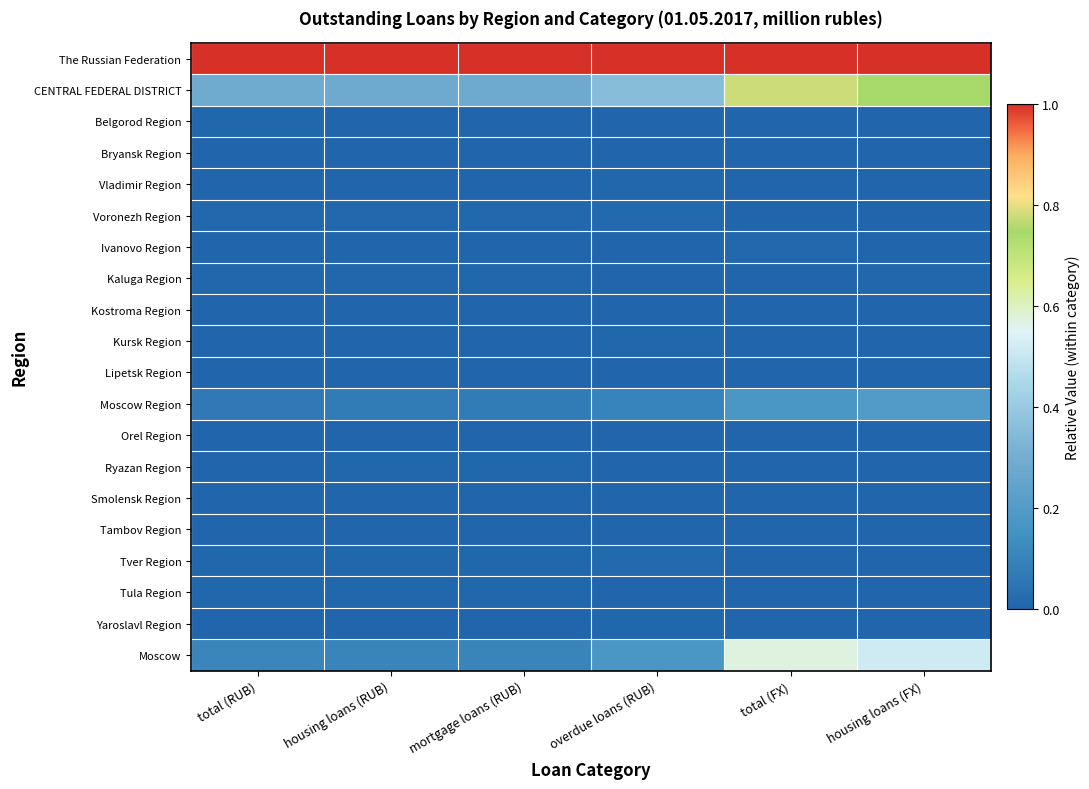

Reading left to right, what are all the values shown in this chart?

The Russian Federation: total (RUB)=1.0	housing loans (RUB)=1.0	mortgage loans (RUB)=1.0	overdue loans (RUB)=1.0	total (FX)=1.0	housing loans (FX)=1.0
CENTRAL FEDERAL DISTRICT: total (RUB)=0.3	housing loans (RUB)=0.3	mortgage loans (RUB)=0.3	overdue loans (RUB)=0.4	total (FX)=0.8	housing loans (FX)=0.7
Belgorod Region: total (RUB)=0.0	housing loans (RUB)=0.0	mortgage loans (RUB)=0.0	overdue loans (RUB)=0.0	total (FX)=0.0	housing loans (FX)=0.0
Bryansk Region: total (RUB)=0.0	housing loans (RUB)=0.0	mortgage loans (RUB)=0.0	overdue loans (RUB)=0.0	total (FX)=0.0	housing loans (FX)=0.0
Vladimir Region: total (RUB)=0.0	housing loans (RUB)=0.0	mortgage loans (RUB)=0.0	overdue loans (RUB)=0.0	total (FX)=0.0	housing loans (FX)=0.0
Voronezh Region: total (RUB)=0.0	housing loans (RUB)=0.0	mortgage loans (RUB)=0.0	overdue loans (RUB)=0.0	total (FX)=0.0	housing loans (FX)=0.0
Ivanovo Region: total (RUB)=0.0	housing loans (RUB)=0.0	mortgage loans (RUB)=0.0	overdue loans (RUB)=0.0	total (FX)=0.0	housing loans (FX)=0.0
Kaluga Region: total (RUB)=0.0	housing loans (RUB)=0.0	mortgage loans (RUB)=0.0	overdue loans (RUB)=0.0	total (FX)=0.0	housing loans (FX)=0.0
Kostroma Region: total (RUB)=0.0	housing loans (RUB)=0.0	mortgage loans (RUB)=0.0	overdue loans (RUB)=0.0	total (FX)=0.0	housing loans (FX)=0.0
Kursk Region: total (RUB)=0.0	housing loans (RUB)=0.0	mortgage loans (RUB)=0.0	overdue loans (RUB)=0.0	total (FX)=0.0	housing loans (FX)=0.0
Lipetsk Region: total (RUB)=0.0	housing loans (RUB)=0.0	mortgage loans (RUB)=0.0	overdue loans (RUB)=0.0	total (FX)=0.0	housing loans (FX)=0.0
Moscow Region: total (RUB)=0.1	housing loans (RUB)=0.1	mortgage loans (RUB)=0.1	overdue loans (RUB)=0.1	total (FX)=0.2	housing loans (FX)=0.2
Orel Region: total (RUB)=0.0	housing loans (RUB)=0.0	mortgage loans (RUB)=0.0	overdue loans (RUB)=0.0	total (FX)=0.0	housing loans (FX)=0.0
Ryazan Region: total (RUB)=0.0	housing loans (RUB)=0.0	mortgage loans (RUB)=0.0	overdue loans (RUB)=0.0	total (FX)=0.0	housing loans (FX)=0.0
Smolensk Region: total (RUB)=0.0	housing loans (RUB)=0.0	mortgage loans (RUB)=0.0	overdue loans (RUB)=0.0	total (FX)=0.0	housing loans (FX)=0.0
Tambov Region: total (RUB)=0.0	housing loans (RUB)=0.0	mortgage loans (RUB)=0.0	overdue loans (RUB)=0.0	total (FX)=0.0	housing loans (FX)=0.0
Tver Region: total (RUB)=0.0	housing loans (RUB)=0.0	mortgage loans (RUB)=0.0	overdue loans (RUB)=0.0	total (FX)=0.0	housing loans (FX)=0.0
Tula Region: total (RUB)=0.0	housing loans (RUB)=0.0	mortgage loans (RUB)=0.0	overdue loans (RUB)=0.0	total (FX)=0.0	housing loans (FX)=0.0
Yaroslavl Region: total (RUB)=0.0	housing loans (RUB)=0.0	mortgage loans (RUB)=0.0	overdue loans (RUB)=0.0	total (FX)=0.0	housing loans (FX)=0.0
Moscow: total (RUB)=0.1	housing loans (RUB)=0.1	mortgage loans (RUB)=0.1	overdue loans (RUB)=0.2	total (FX)=0.6	housing loans (FX)=0.5